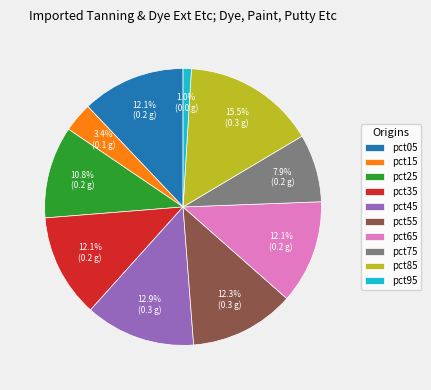

What percentage is NOT represented by pct15?

96.6%